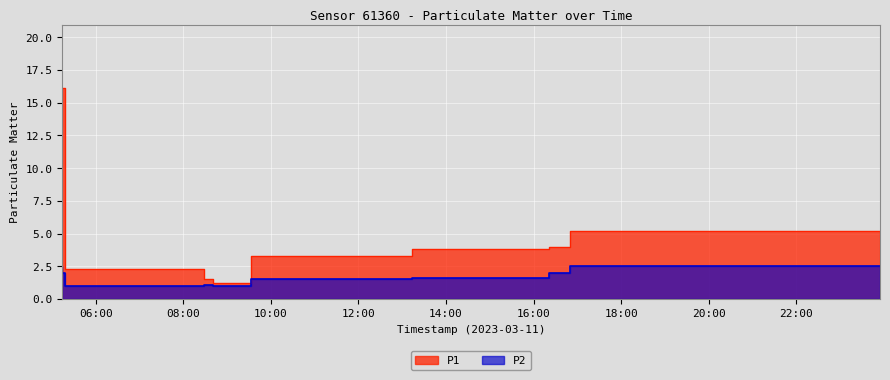

What is the difference between the maximum and second lowest values in the P2 series?

1.5